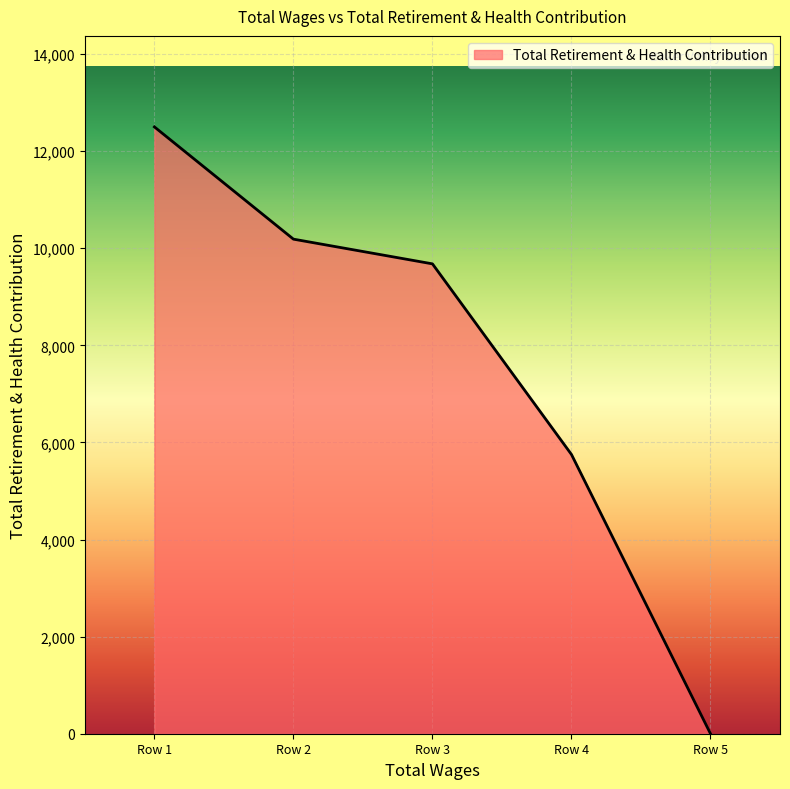

List the labels in order of value, smallest first.

Row 5, Row 4, Row 3, Row 2, Row 1